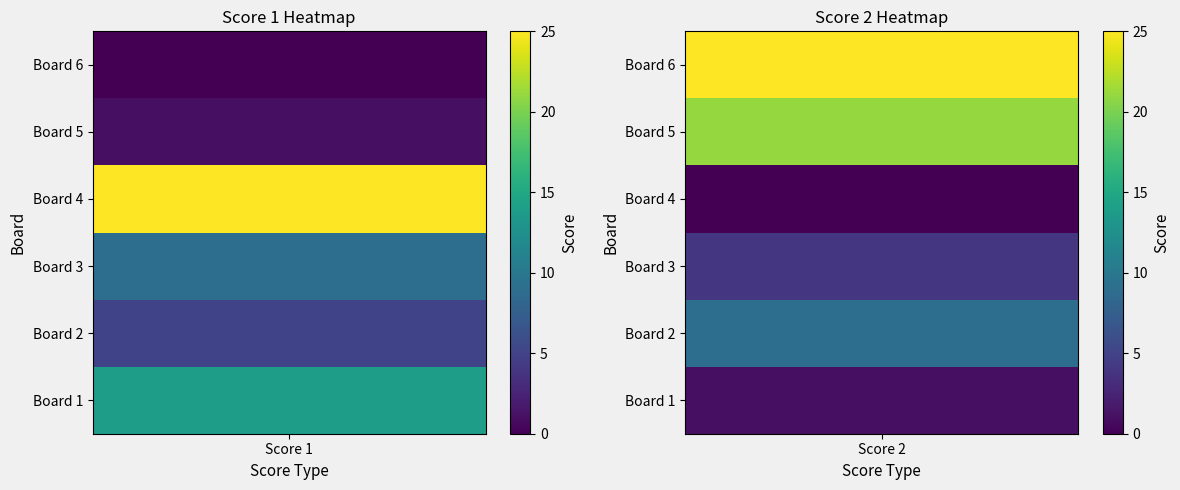

Which series has the largest total across all categories?

Score 2